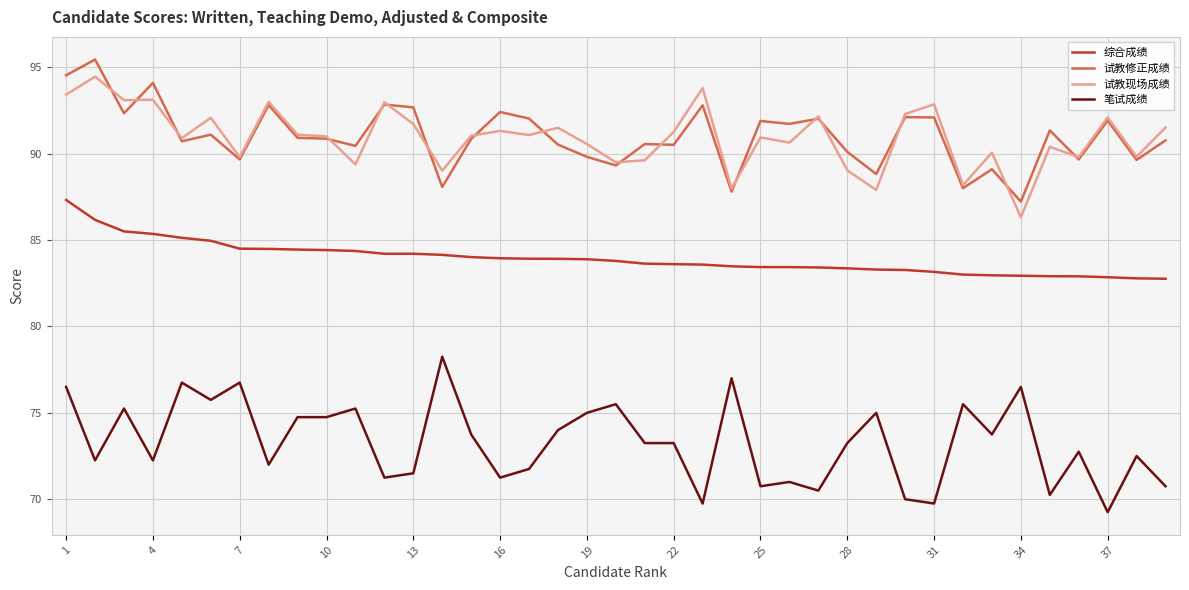

True or false: 试教修正成绩 and 笔试成绩 intersect in this chart.

False